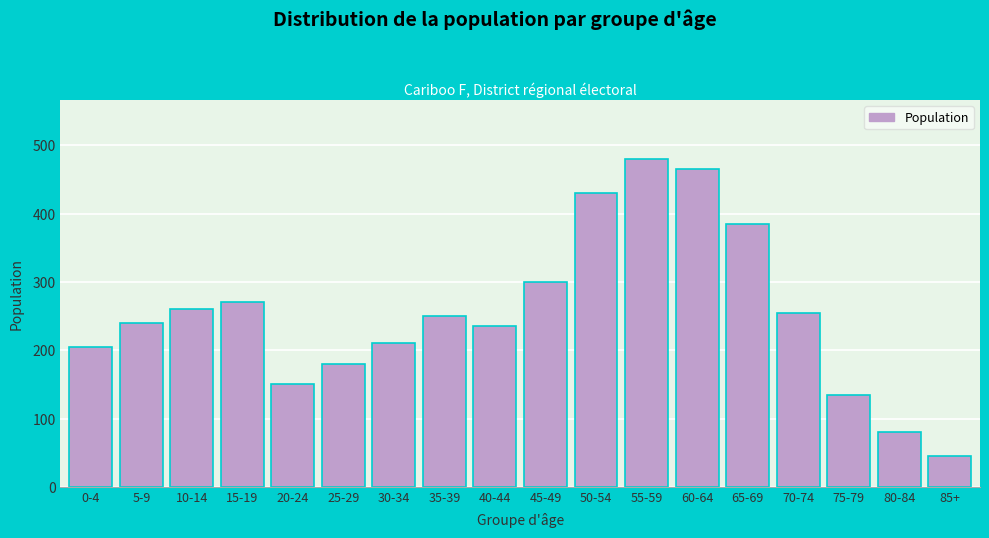

Reading left to right, list all the values displayed in this chart.

0-4=205	5-9=240	10-14=260	15-19=270	20-24=150	25-29=180	30-34=210	35-39=250	40-44=235	45-49=300	50-54=430	55-59=480	60-64=465	65-69=385	70-74=255	75-79=135	80-84=80	85+=45